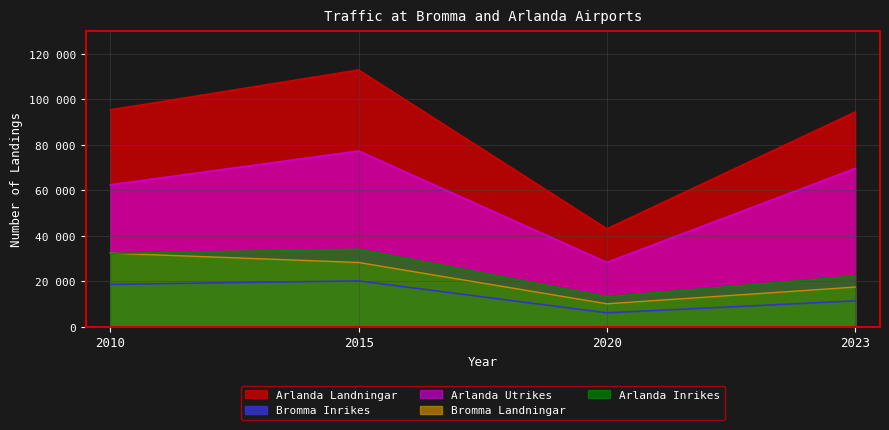

Is it true that Arlanda Landningar equals 154851 at 2015?

False